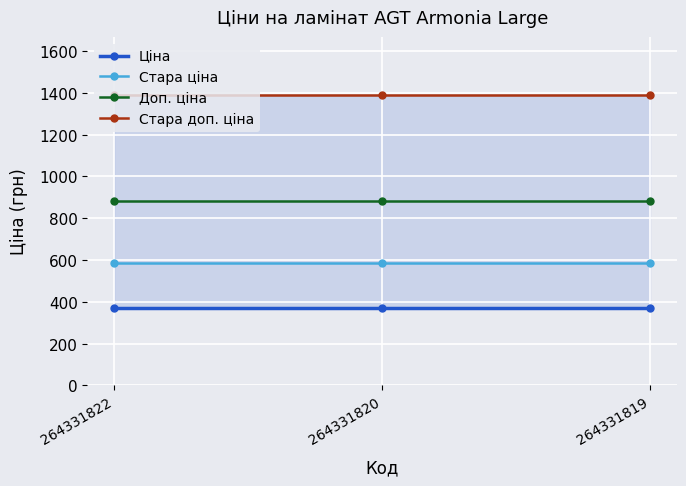

Which series has the widest spread of values?

Ціна